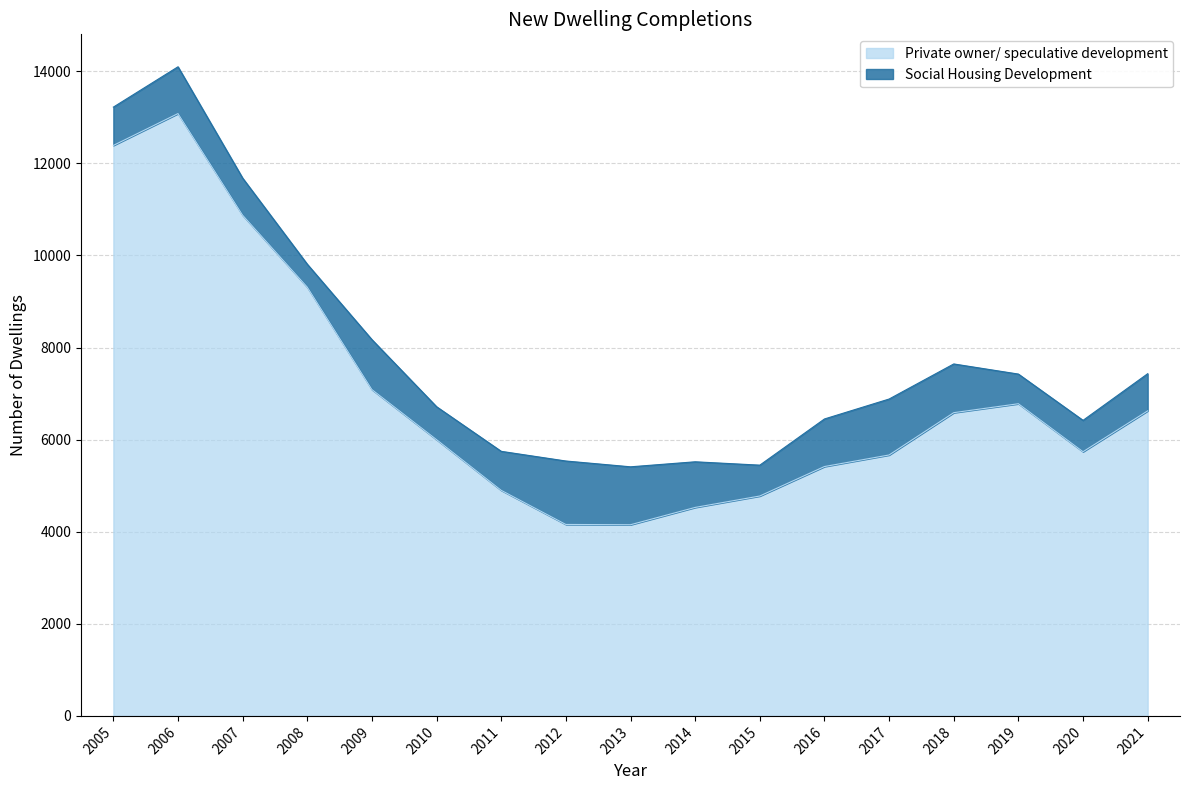

List the labels in order of value, smallest first.

2013, 2012, 2014, 2015, 2011, 2016, 2017, 2020, 2010, 2018, 2021, 2019, 2009, 2008, 2007, 2005, 2006